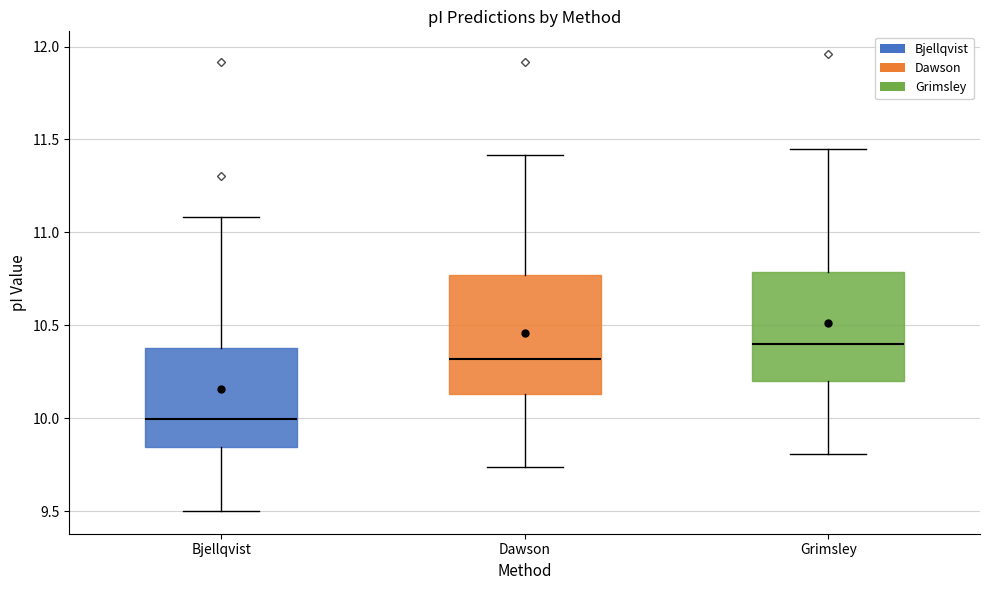

Which box has the lowest median line?

Bjellqvist